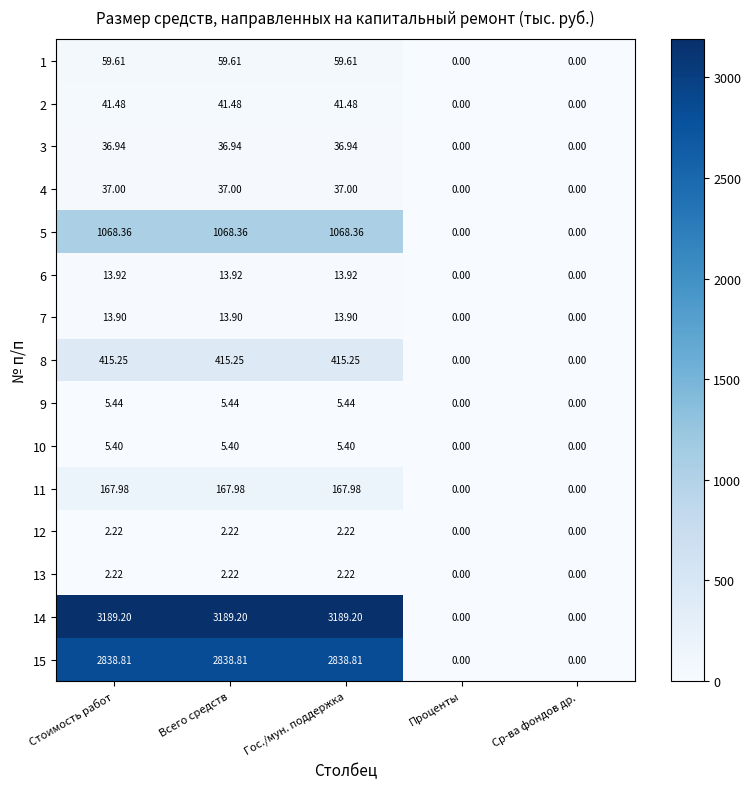

Is the value of 2 at Всего средств greater than the value of 3 at Проценты?

Yes